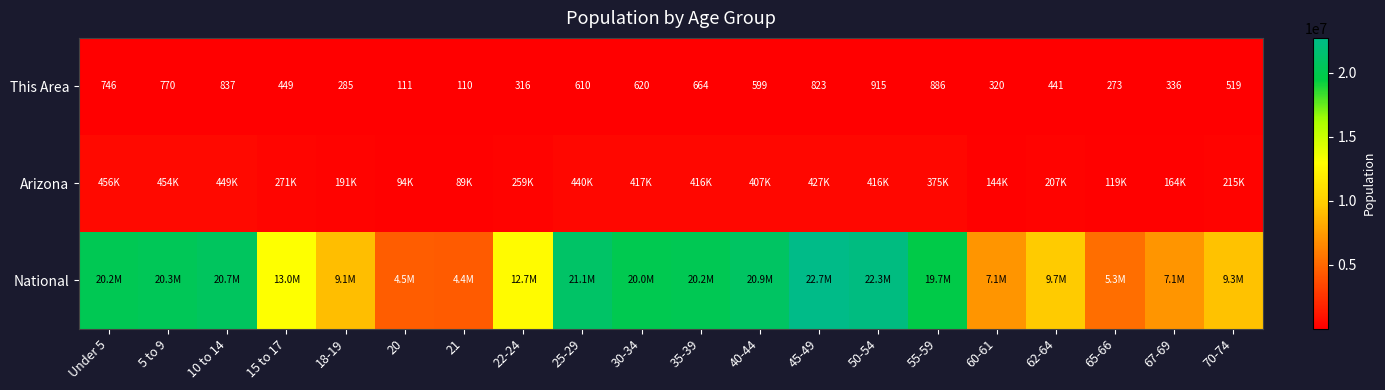

Is it true that This Area equals 664 at 35-39?

True